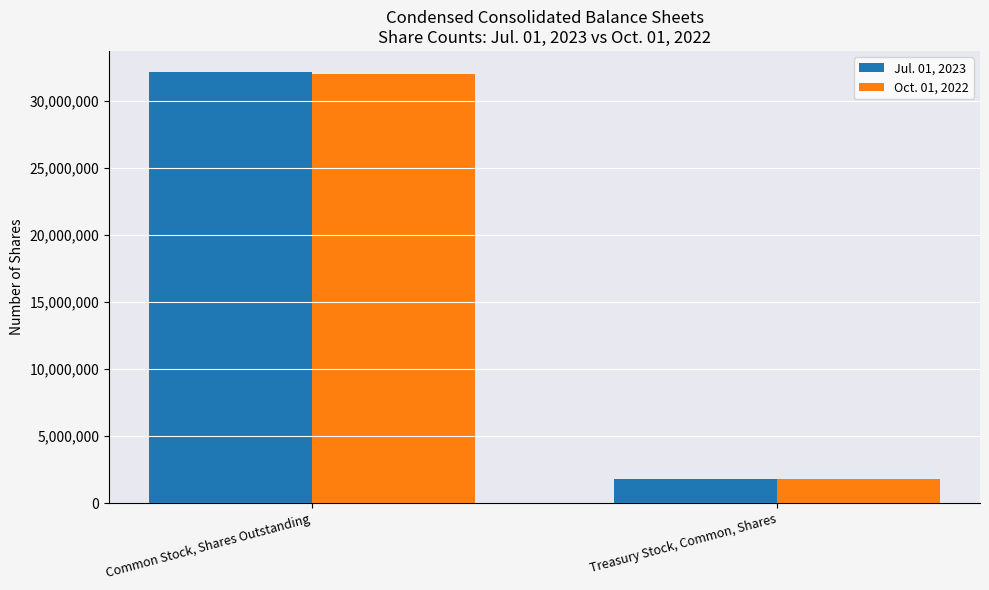

The value of Oct. 01, 2022 at Treasury Stock, Common, Shares is 515327. True or false?

False